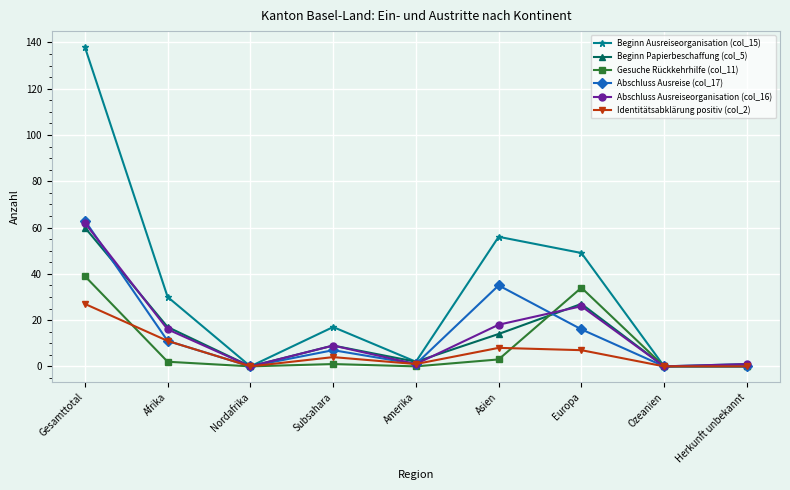

At how many categories does at least one series exceed 12?

5